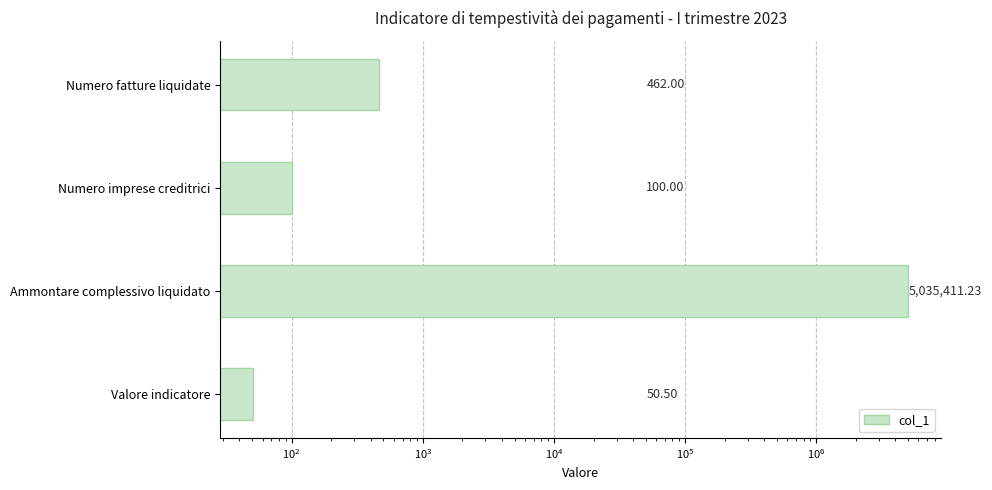

Reading left to right, transcribe all the data shown in this chart.

50.5	5035411.2	100.0	462.0